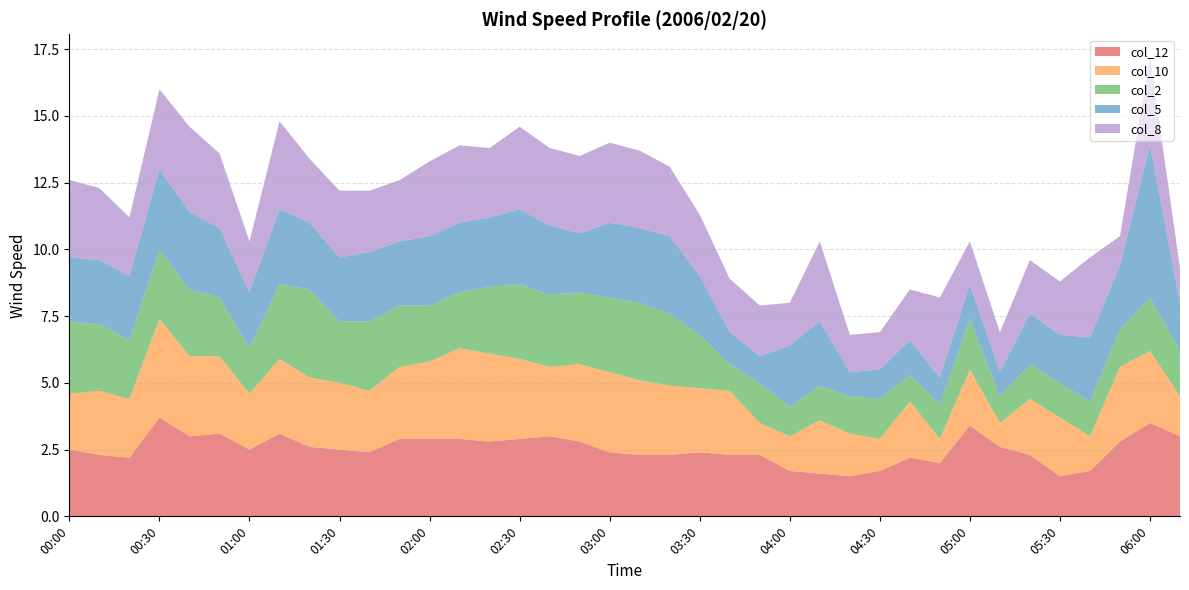

Reading left to right, list all the values displayed in this chart.

col_12: 00:00=2.5	00:10=2.3	00:20=2.2	00:30=3.7	00:40=3.0	00:50=3.1	01:00=2.5	01:10=3.1	01:20=2.6	01:30=2.5	01:40=2.4	01:50=2.9	02:00=2.9	02:10=2.9	02:20=2.8	02:30=2.9	02:40=3.0	02:50=2.8	03:00=2.4	03:10=2.3	03:20=2.3	03:30=2.4	03:40=2.3	03:50=2.3	04:00=1.7	04:10=1.6	04:20=1.5	04:30=1.7	04:40=2.2	04:50=2.0	05:00=3.4	05:10=2.6	05:20=2.3	05:30=1.5	05:40=1.7	05:50=2.8	06:00=3.5	06:10=3.0
col_10: 00:00=2.1	00:10=2.4	00:20=2.2	00:30=3.7	00:40=3.0	00:50=2.9	01:00=2.1	01:10=2.8	01:20=2.6	01:30=2.5	01:40=2.3	01:50=2.7	02:00=2.9	02:10=3.4	02:20=3.3	02:30=3.0	02:40=2.6	02:50=2.9	03:00=3.0	03:10=2.8	03:20=2.6	03:30=2.4	03:40=2.4	03:50=1.2	04:00=1.3	04:10=2.0	04:20=1.6	04:30=1.2	04:40=2.1	04:50=0.9	05:00=2.1	05:10=0.9	05:20=2.1	05:30=2.2	05:40=1.3	05:50=2.8	06:00=2.7	06:10=1.5
col_2: 00:00=2.7	00:10=2.5	00:20=2.2	00:30=2.6	00:40=2.5	00:50=2.2	01:00=1.7	01:10=2.8	01:20=3.3	01:30=2.3	01:40=2.6	01:50=2.3	02:00=2.1	02:10=2.1	02:20=2.5	02:30=2.8	02:40=2.7	02:50=2.7	03:00=2.8	03:10=2.9	03:20=2.7	03:30=2.0	03:40=1.0	03:50=1.5	04:00=1.1	04:10=1.3	04:20=1.4	04:30=1.5	04:40=1.0	04:50=1.3	05:00=1.9	05:10=1.0	05:20=1.3	05:30=1.3	05:40=1.3	05:50=1.4	06:00=2.0	06:10=1.7
col_5: 00:00=2.4	00:10=2.4	00:20=2.4	00:30=3.0	00:40=2.9	00:50=2.6	01:00=2.1	01:10=2.8	01:20=2.5	01:30=2.4	01:40=2.6	01:50=2.4	02:00=2.6	02:10=2.6	02:20=2.6	02:30=2.8	02:40=2.6	02:50=2.2	03:00=2.8	03:10=2.8	03:20=2.9	03:30=2.2	03:40=1.2	03:50=1.0	04:00=2.3	04:10=2.4	04:20=0.9	04:30=1.1	04:40=1.3	04:50=1.0	05:00=1.3	05:10=0.9	05:20=1.9	05:30=1.8	05:40=2.4	05:50=2.4	06:00=5.7	06:10=1.8
col_8: 00:00=2.9	00:10=2.7	00:20=2.2	00:30=3.0	00:40=3.2	00:50=2.8	01:00=1.9	01:10=3.3	01:20=2.4	01:30=2.5	01:40=2.3	01:50=2.3	02:00=2.8	02:10=2.9	02:20=2.6	02:30=3.1	02:40=2.9	02:50=2.9	03:00=3.0	03:10=2.9	03:20=2.6	03:30=2.3	03:40=2.0	03:50=1.9	04:00=1.6	04:10=3.0	04:20=1.4	04:30=1.4	04:40=1.9	04:50=3.0	05:00=1.6	05:10=1.5	05:20=2.0	05:30=2.0	05:40=3.0	05:50=1.1	06:00=3.3	06:10=1.3